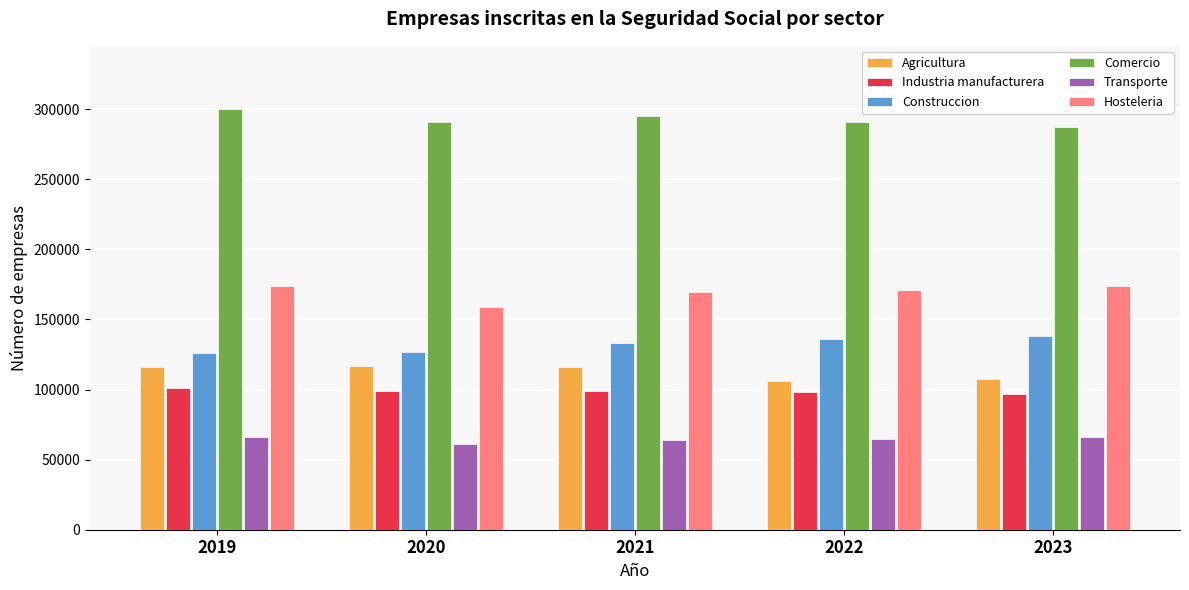

How many data points does each series have?

5